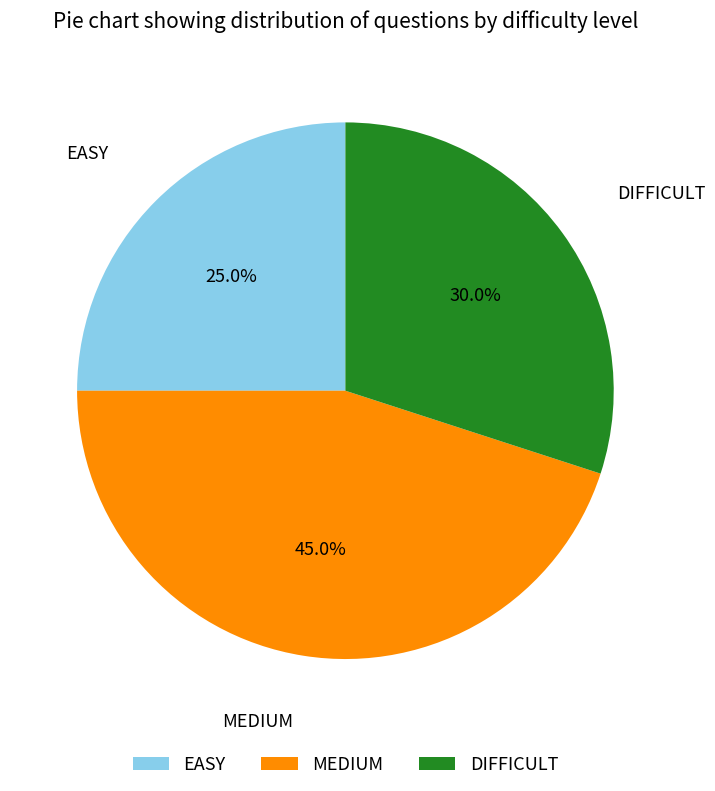

How many slices are in this pie chart?

3